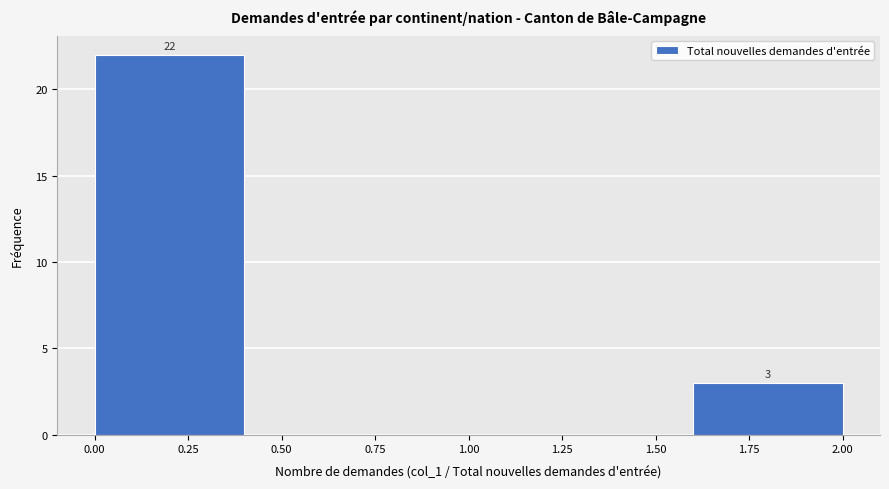

Which range on the x-axis has the tallest bar?

0.0 to 0.4